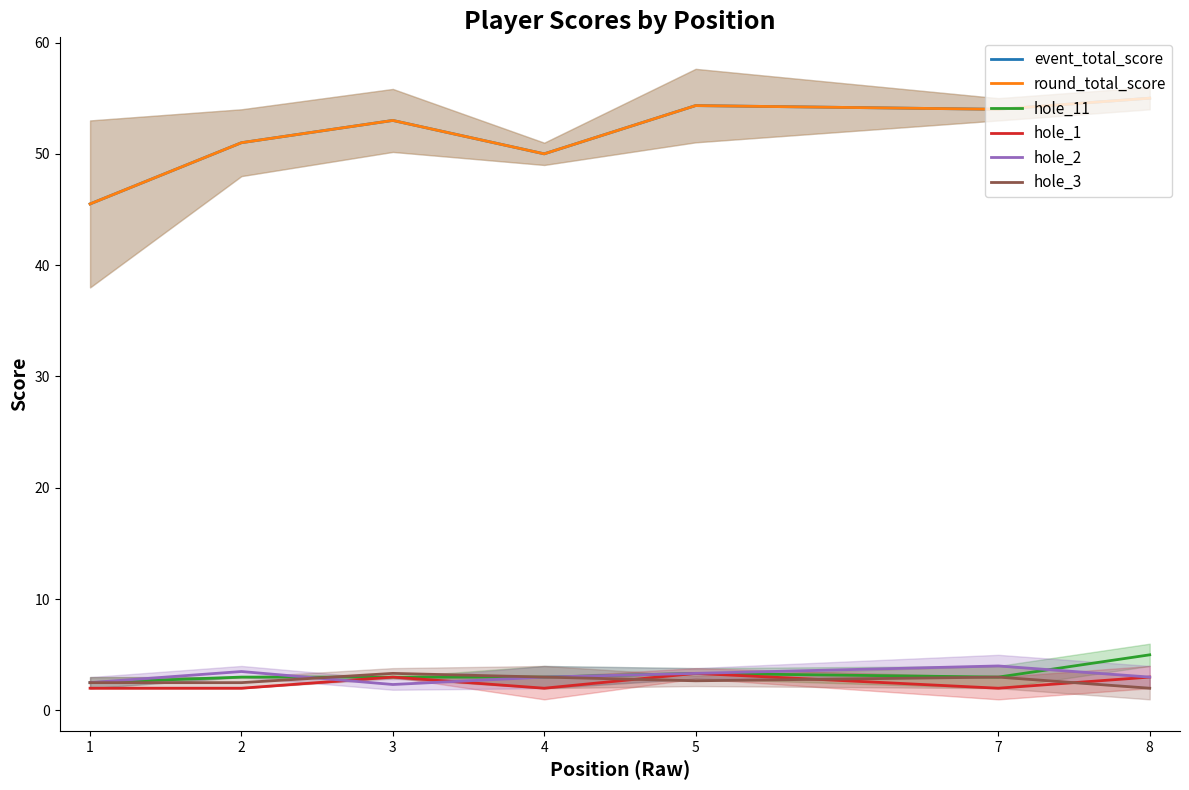

How many interior local peaks does the hole_2 series have?

2